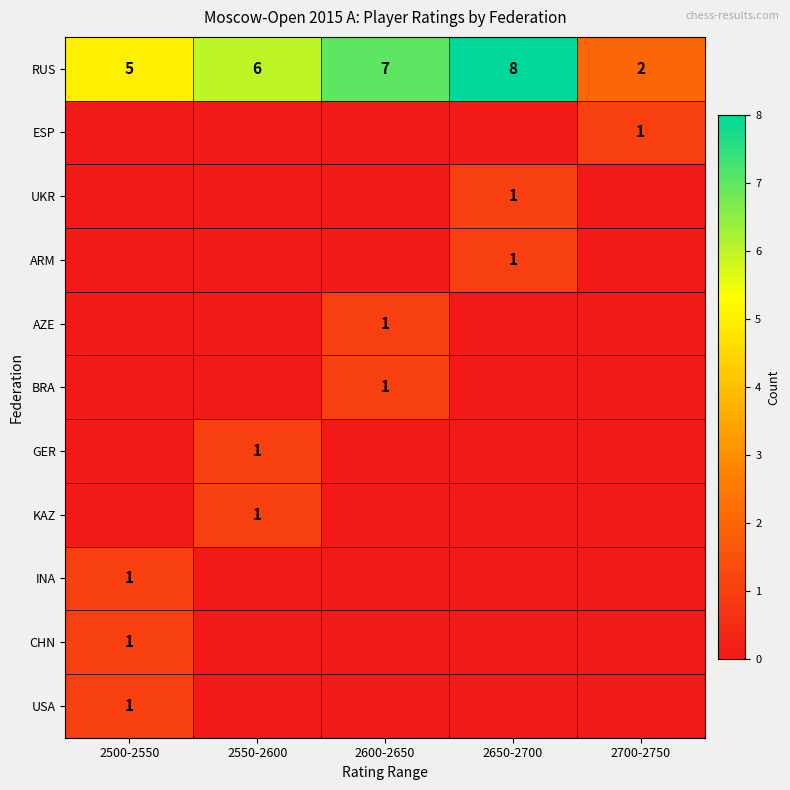

At which category does the chart reach its minimum across all series?

2500-2550